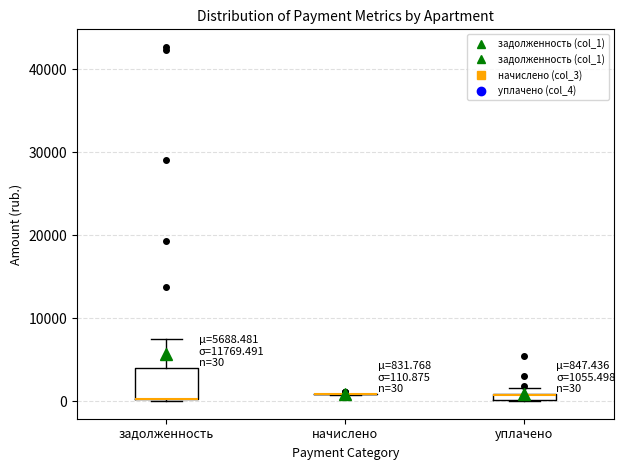

Which box is the tallest, from its lower edge to its upper edge?

задолженность